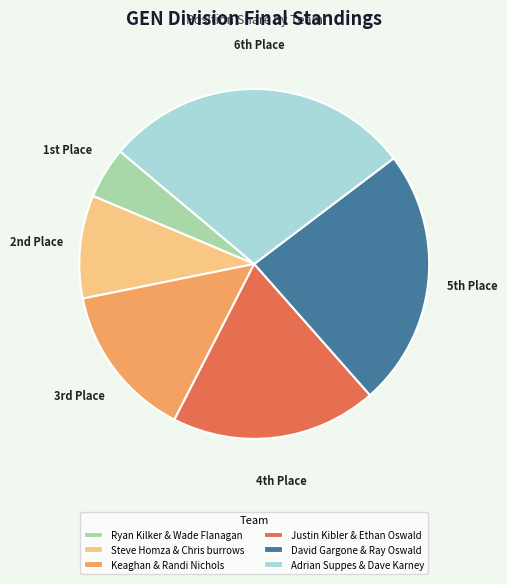

Is there any slice that represents more than half of the pie?

No